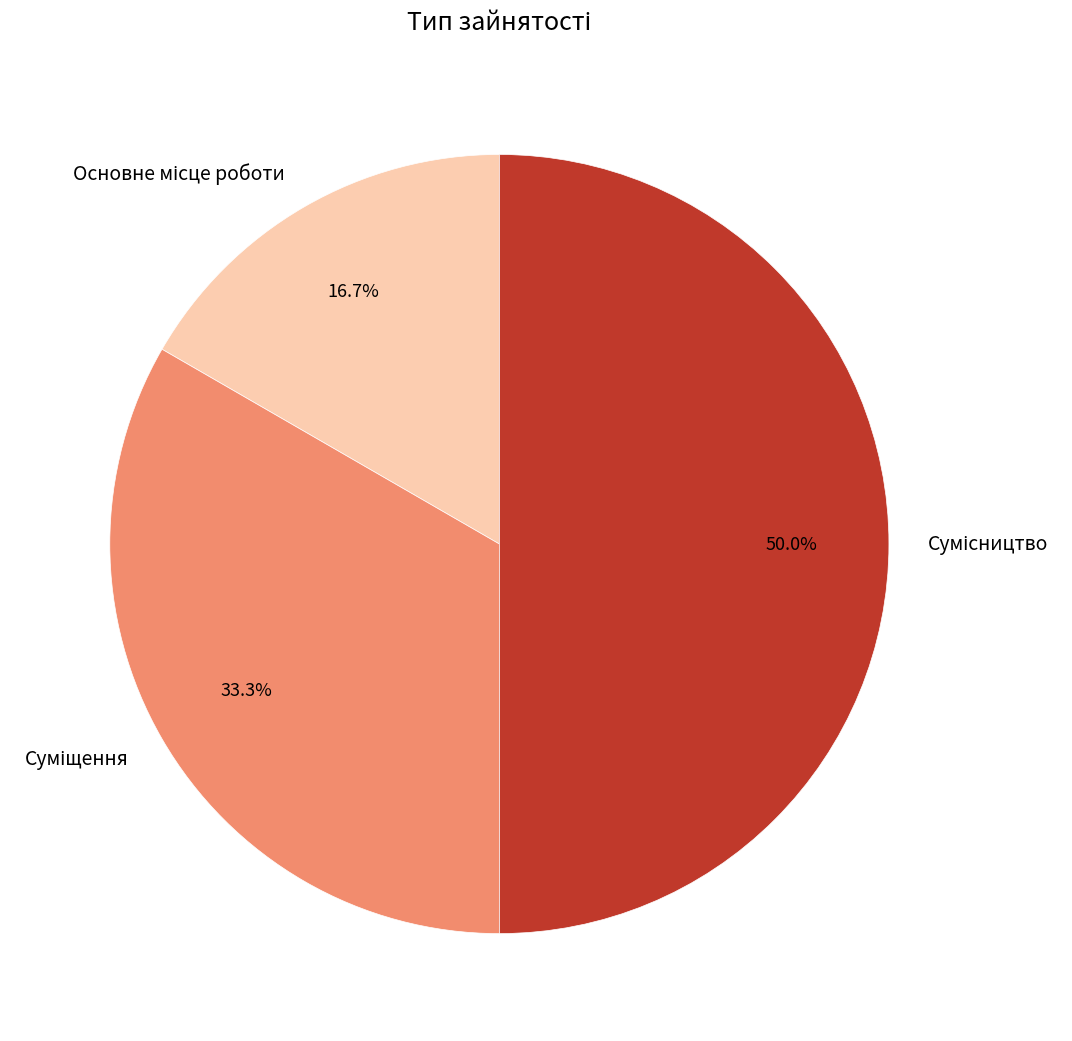

Is there a majority slice in this chart?

No